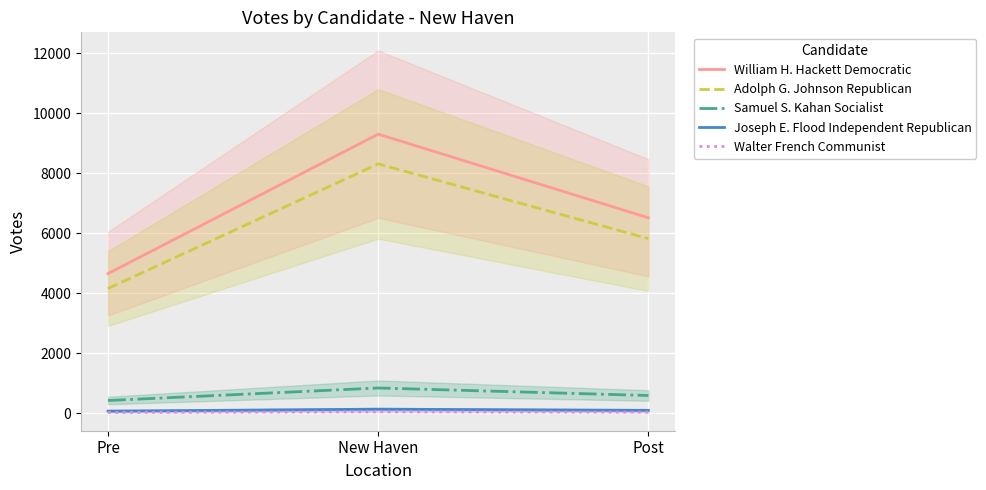

Reading left to right, what are all the values shown in this chart?

William H. Hackett Democratic: 4651.5	9303.0	6512.1
Adolph G. Johnson Republican: 4155.0	8310.0	5817.0
Samuel S. Kahan Socialist: 418.0	836.0	585.2
Joseph E. Flood Independent Republican: 64.5	129.0	90.3
Walter French Communist: 20.5	41.0	28.7